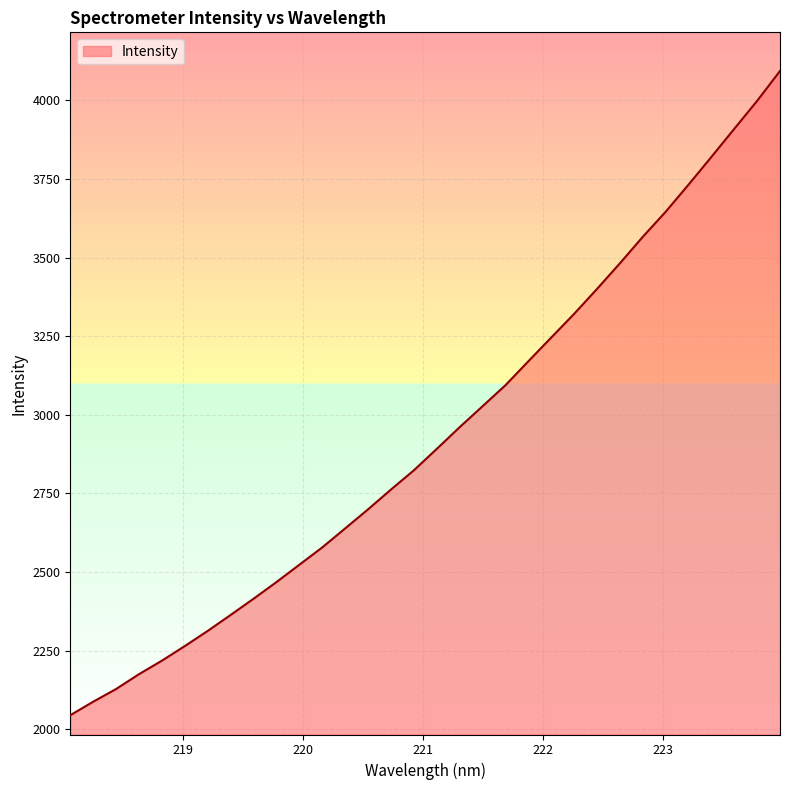

What is the greatest value displayed?

4093.3